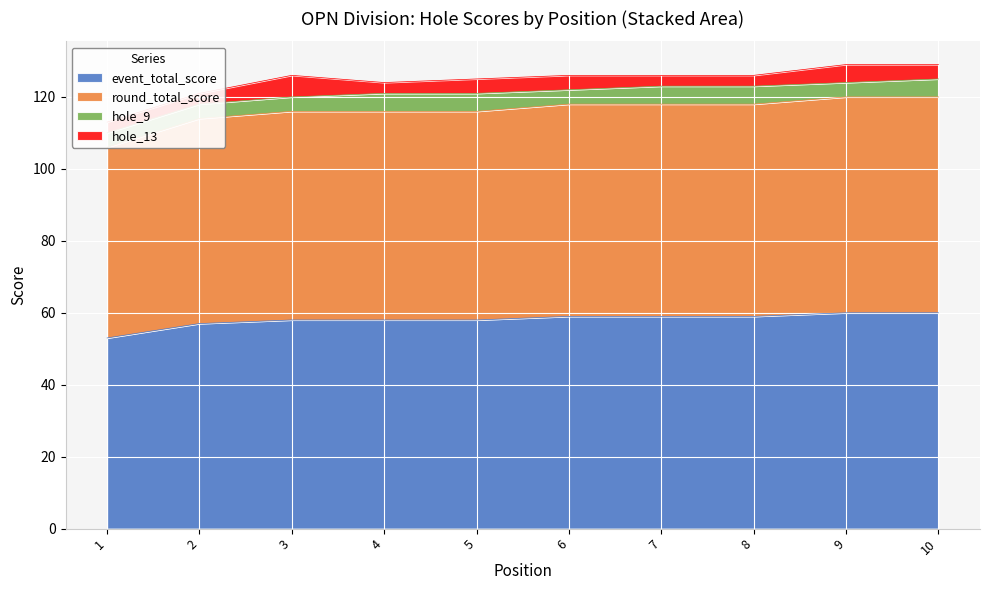

What is the approximate value of event_total_score at 3?

58